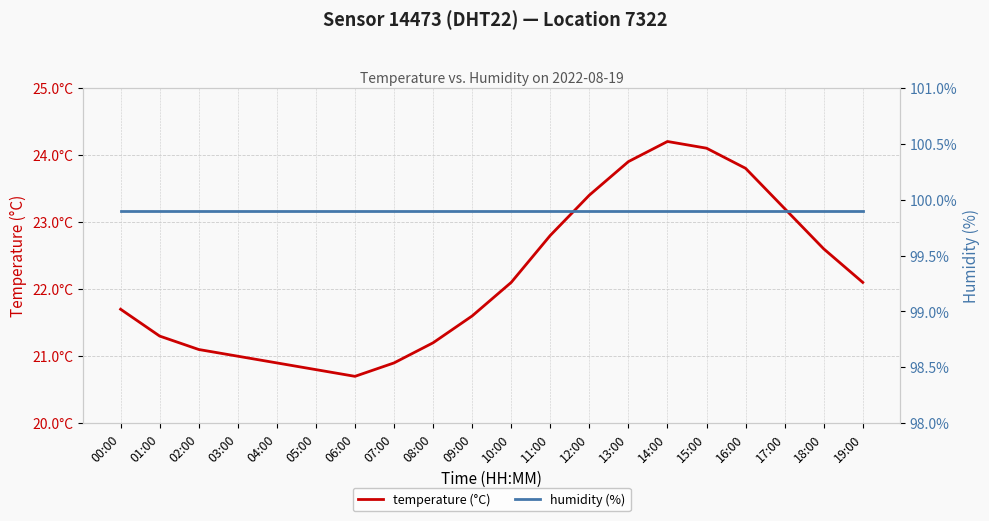

At which category is the sum across all series the highest?

14:00